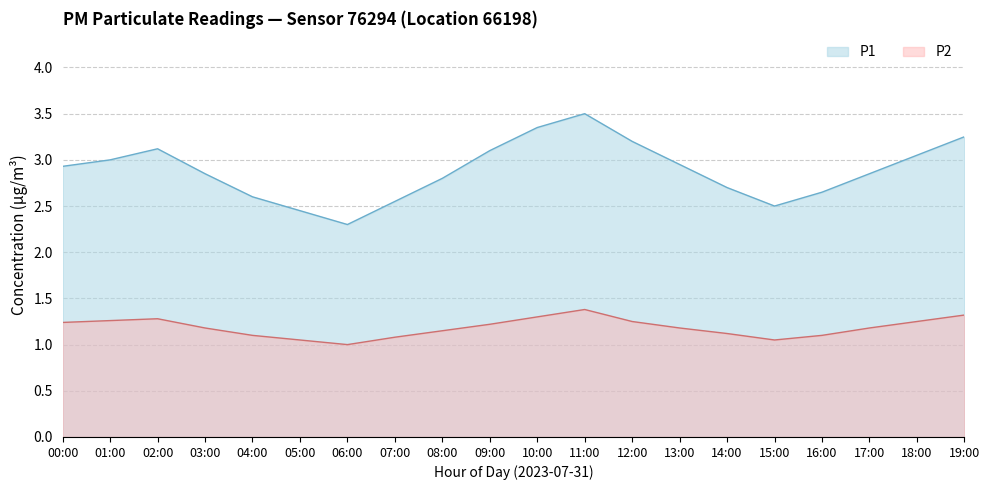

True or false: P2 and P1 cross at least once.

False